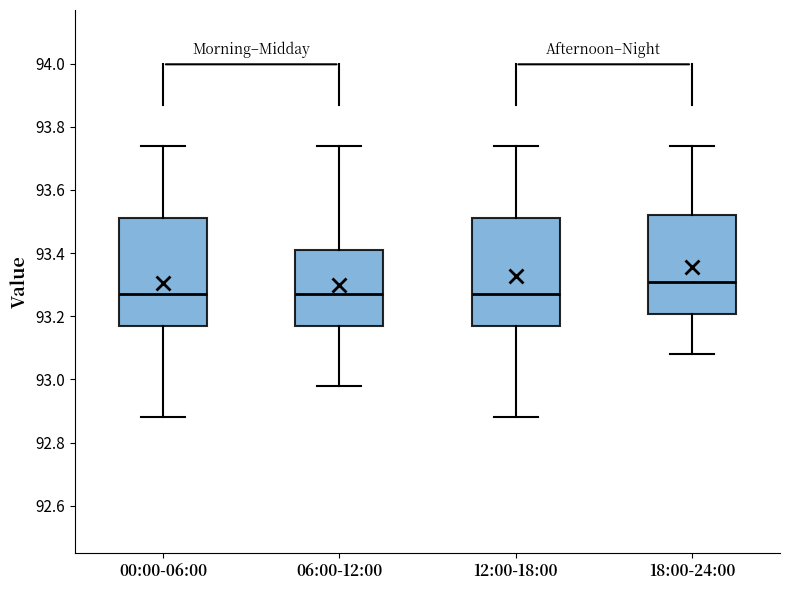

Reading left to right, transcribe this box plot: for each box, give where its median line is, the range the box spans, and where its two whiskers end, as read against the y-axis. The values are not printed on the chart, so give them approximately, as read against the axis.

00:00-06:00: median 93.28, box 93.18 to 93.52, whiskers 92.88 to 93.74
06:00-12:00: median 93.28, box 93.18 to 93.42, whiskers 92.98 to 93.74
12:00-18:00: median 93.28, box 93.18 to 93.52, whiskers 92.88 to 93.74
18:00-24:00: median 93.32, box 93.20 to 93.52, whiskers 93.08 to 93.74